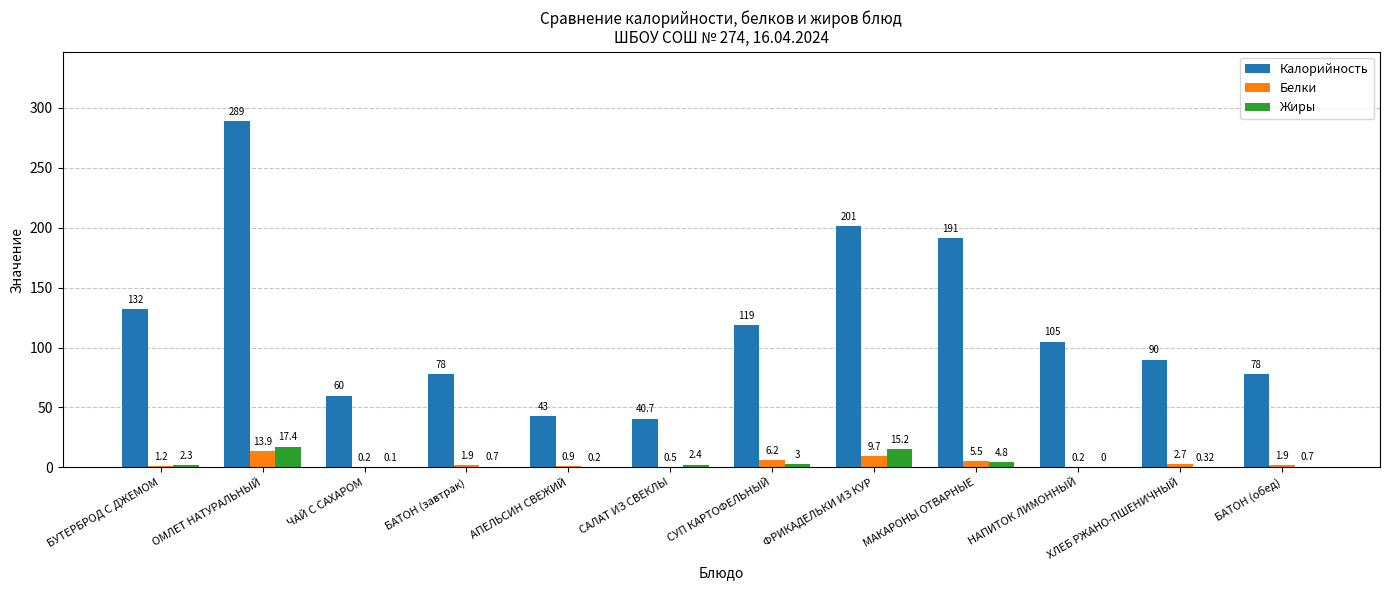

Is the value of Калорийность at МАКАРОНЫ ОТВАРНЫЕ greater than the value of Жиры at ФРИКАДЕЛЬКИ ИЗ КУР?

Yes